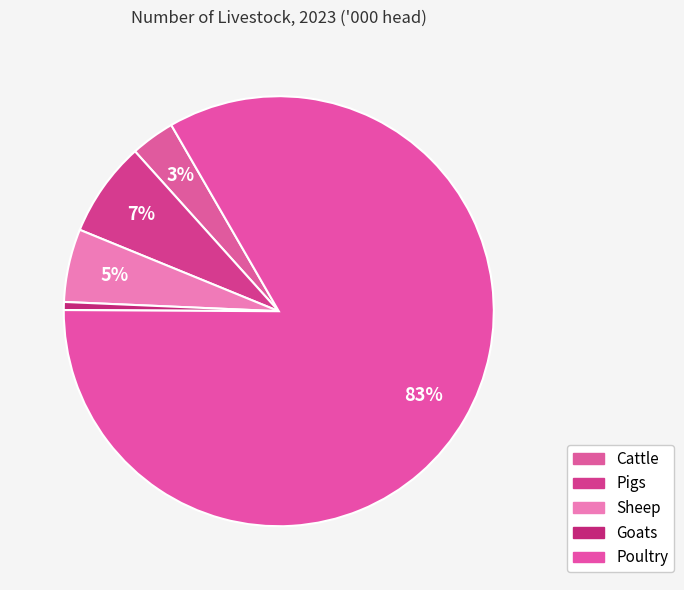

Between Cattle and Sheep, which is larger?

Sheep